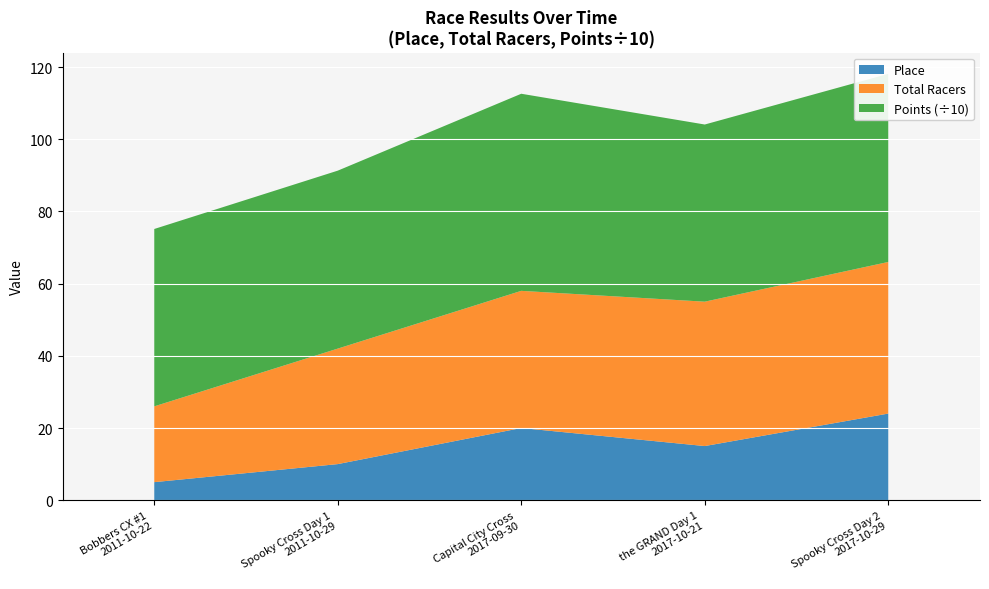

Reading right to left, list all the values displayed in this chart.

Place: Spooky Cross Day 2
2017-10-29=24.0	the GRAND Day 1
2017-10-21=15.0	Capital City Cross
2017-09-30=20.0	Spooky Cross Day 1
2011-10-29=10.0	Bobbers CX #1
2011-10-22=5.0
Total Racers: Spooky Cross Day 2
2017-10-29=42.0	the GRAND Day 1
2017-10-21=40.0	Capital City Cross
2017-09-30=38.0	Spooky Cross Day 1
2011-10-29=32.0	Bobbers CX #1
2011-10-22=21.0
Points: Spooky Cross Day 2
2017-10-29=521.3	the GRAND Day 1
2017-10-21=490.8	Capital City Cross
2017-09-30=546.1	Spooky Cross Day 1
2011-10-29=493.0	Bobbers CX #1
2011-10-22=491.4